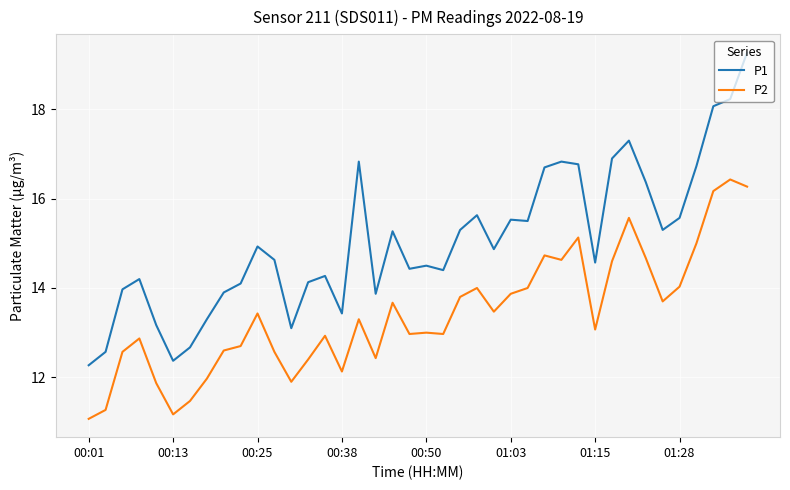

Rank the series by their maximum value, from lowest to highest.

P2, P1